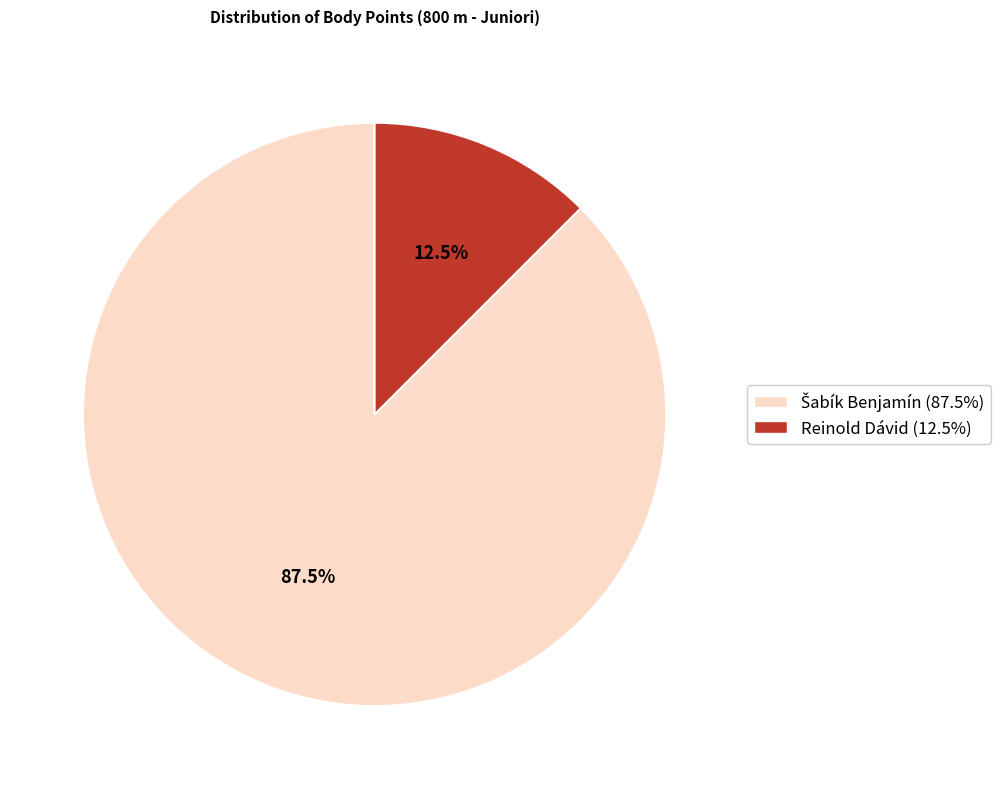

Is there any slice that represents more than half of the pie?

Yes